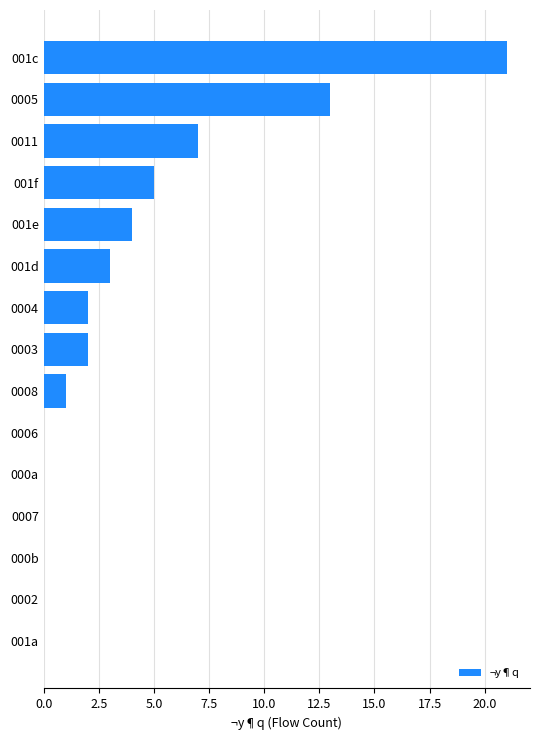

What is the sum of all values?

58